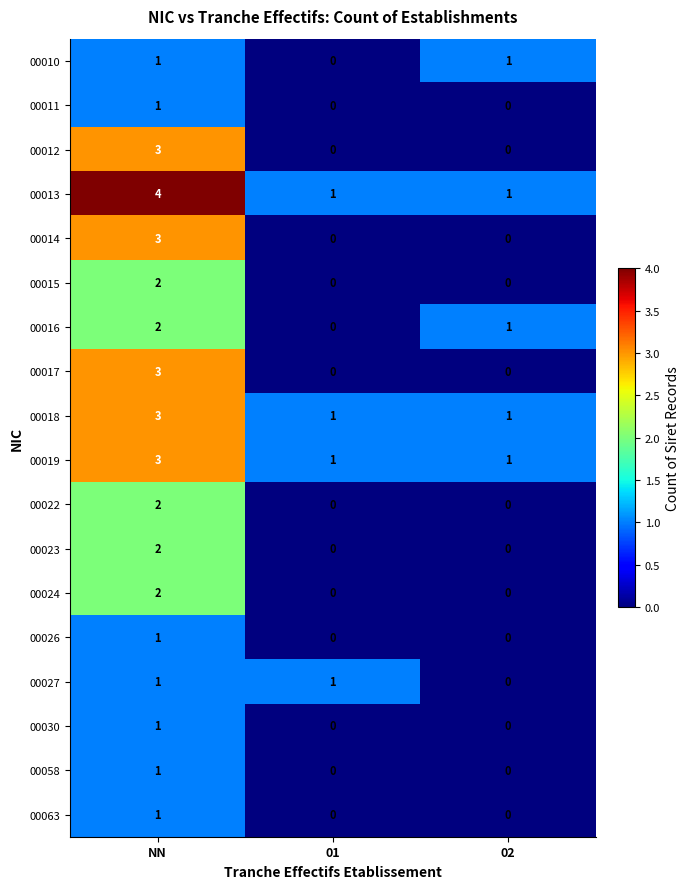

What is the difference between the highest and lowest values at 01?

1